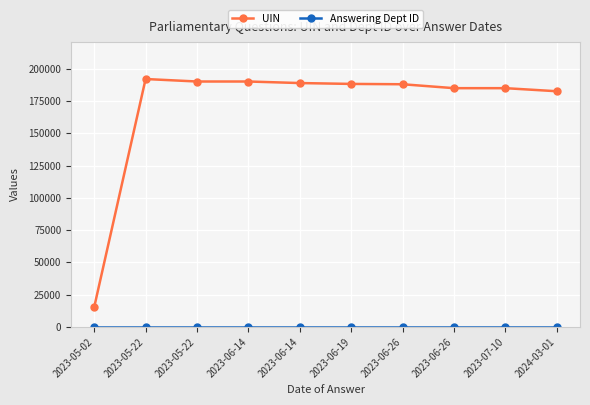

True or false: Answering Dept ID has more than 1 interior local peaks.

False